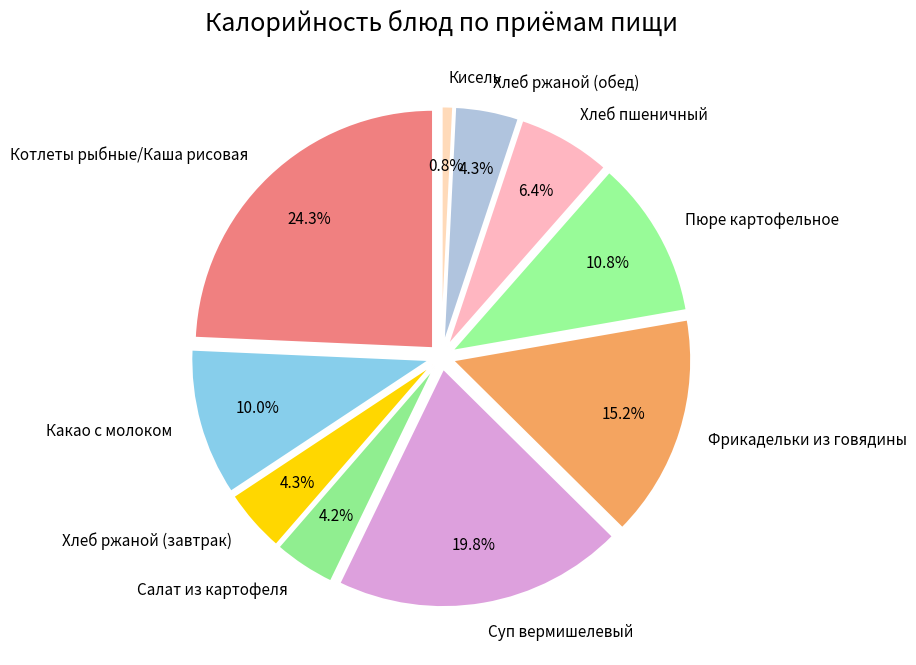

To the nearest percent, what is the average slice percentage?

10%